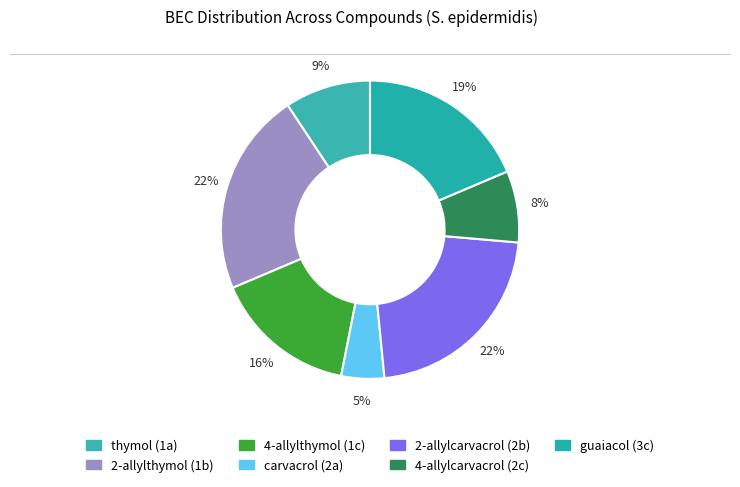

What portion of the pie excludes guaiacol (3c)?

81.4%